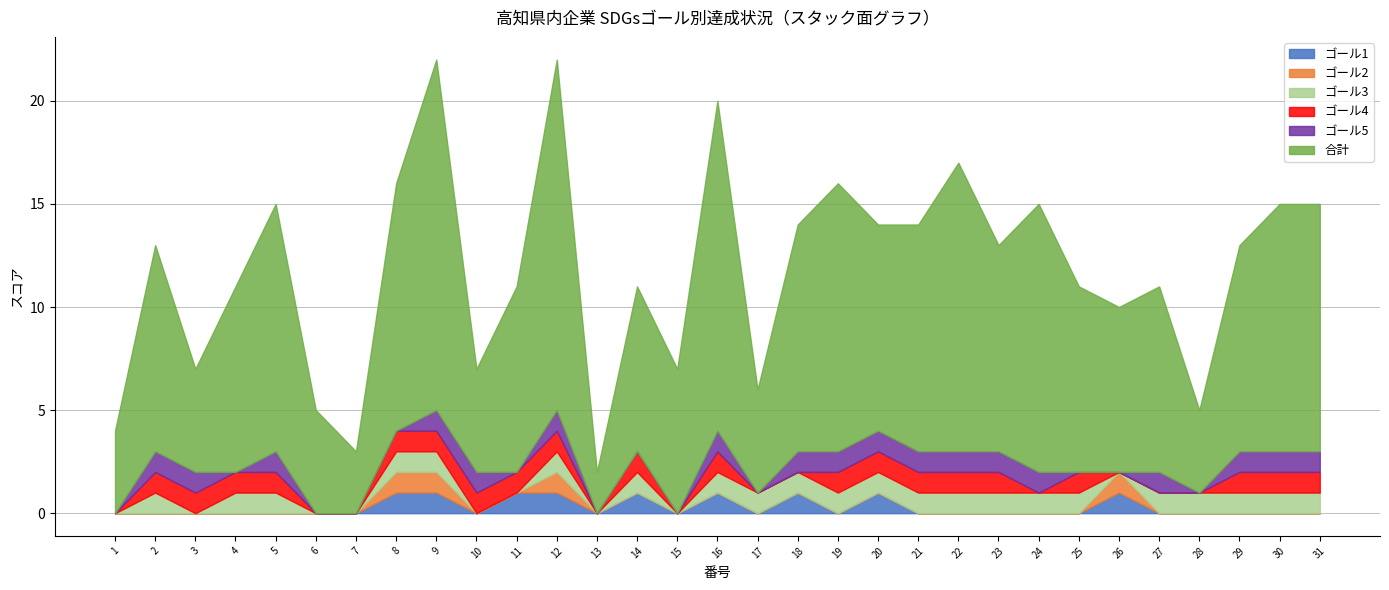

Is it true that 合計 equals 9 at 25?

True